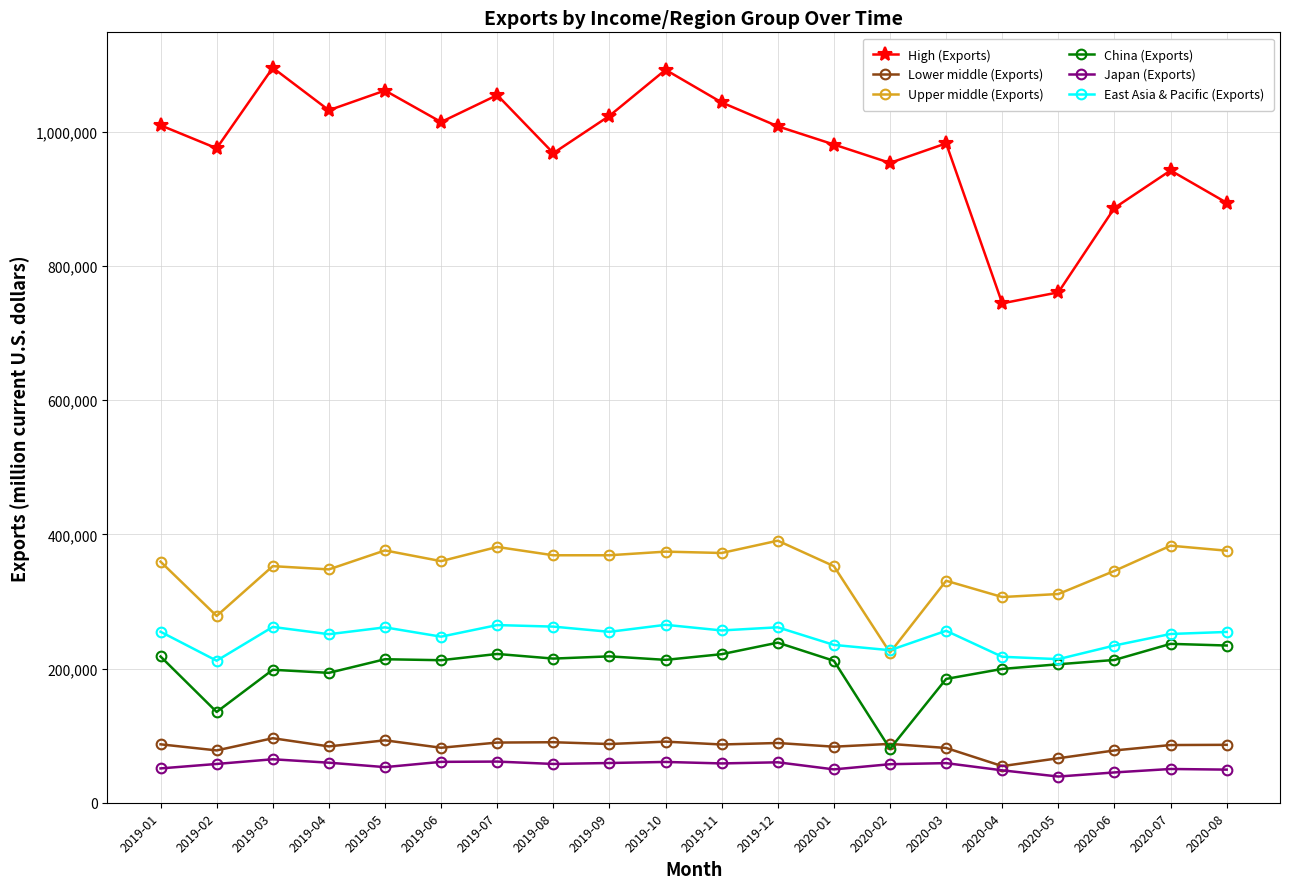

Which series has the largest range (max minus min)?

High (Exports)